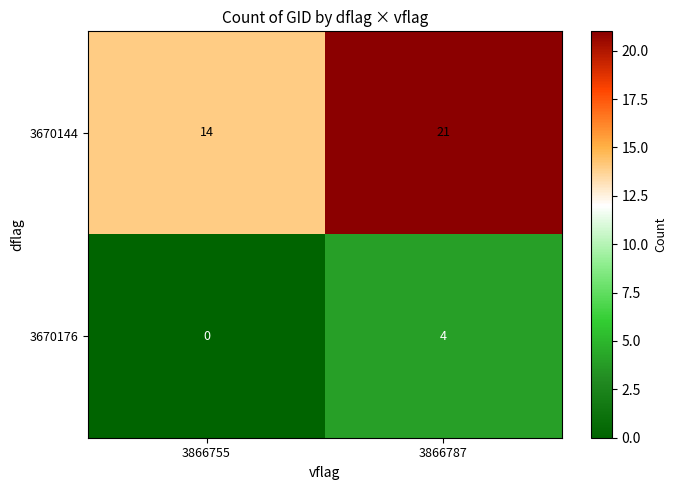

Is the value of 3670176 at 3866755 greater than the value of 3670144 at 3866755?

No